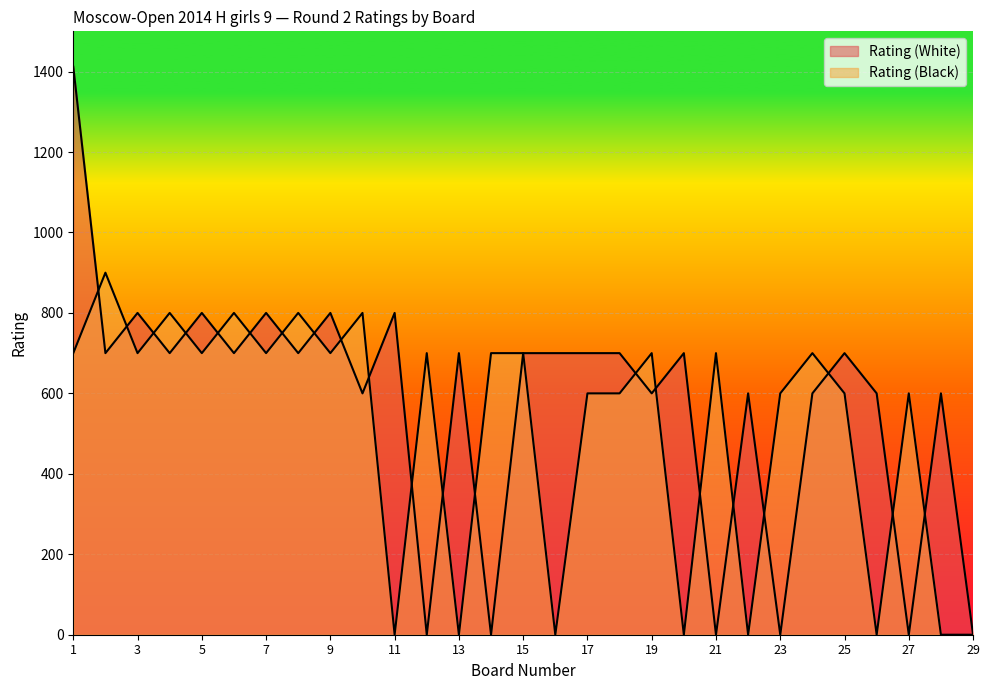

What are all the series names shown in the legend?

Rating (White), Rating (Black)